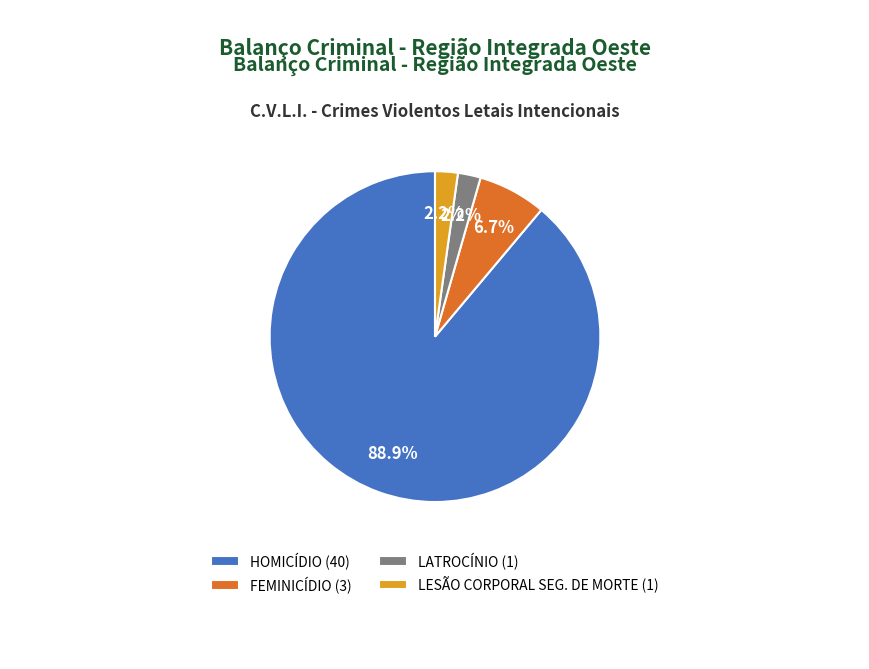

To the nearest percent, what is the combined percentage of FEMINICÍDIO and HOMICÍDIO?

96%